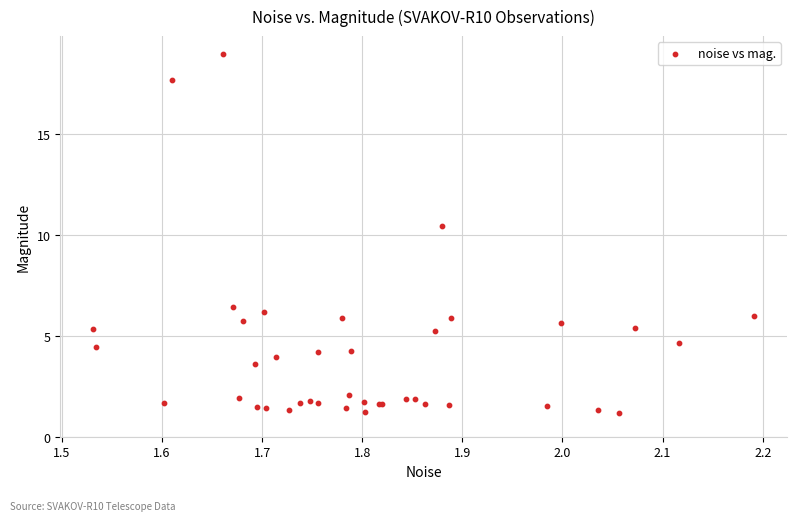

What Y value in the scatter plot is closest to 10?

10.4